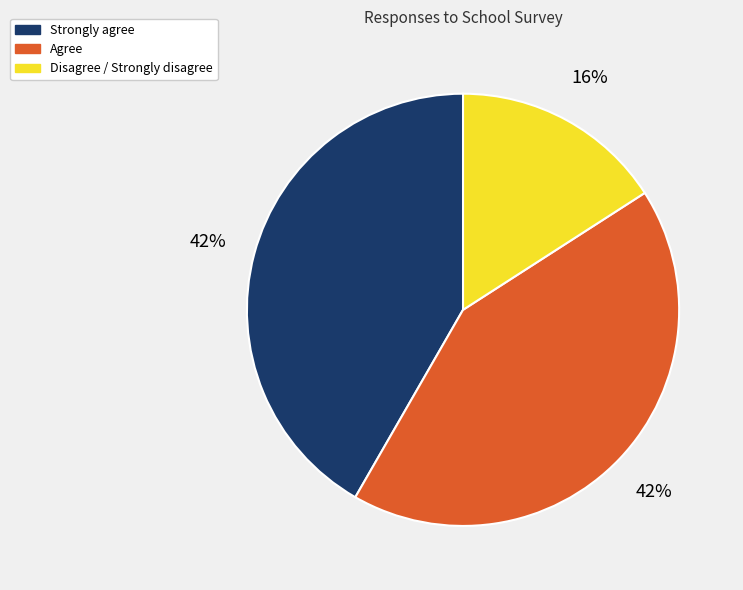

Which slice is the smallest?

Disagree / Strongly disagree